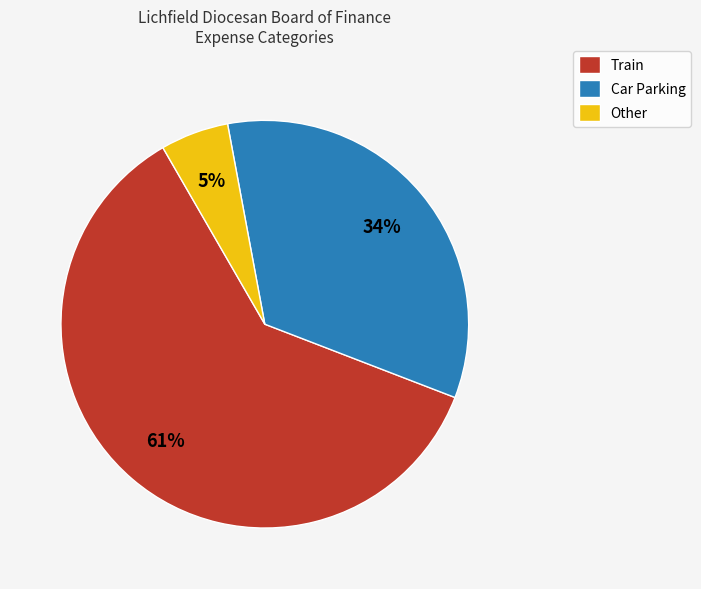

Rank the categories by value from lowest to highest.

Other, Car Parking, Train